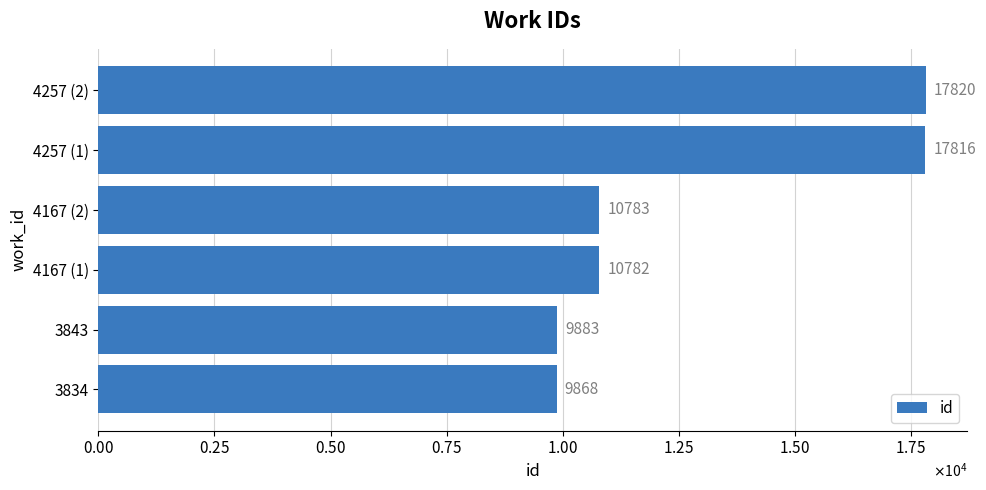

Are the bars horizontal?

Yes